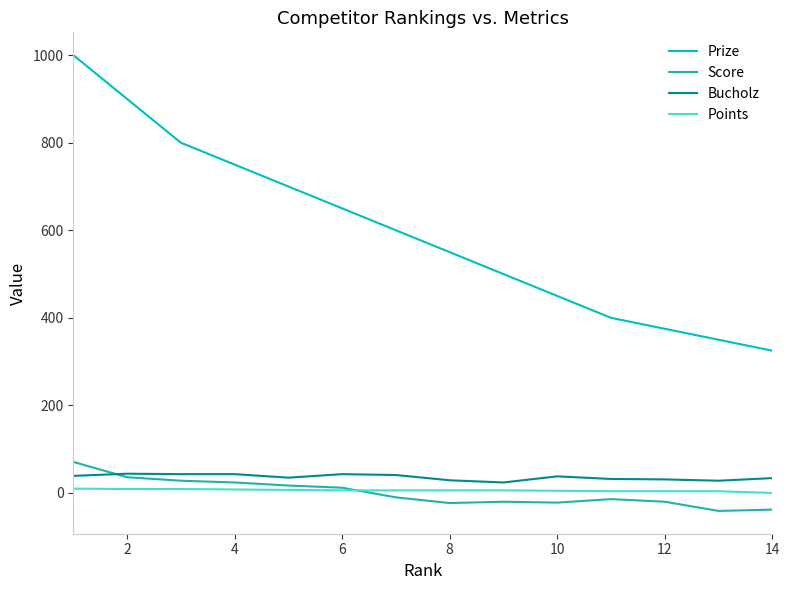

What is the difference between the second highest and second lowest values in the Prize series?

550